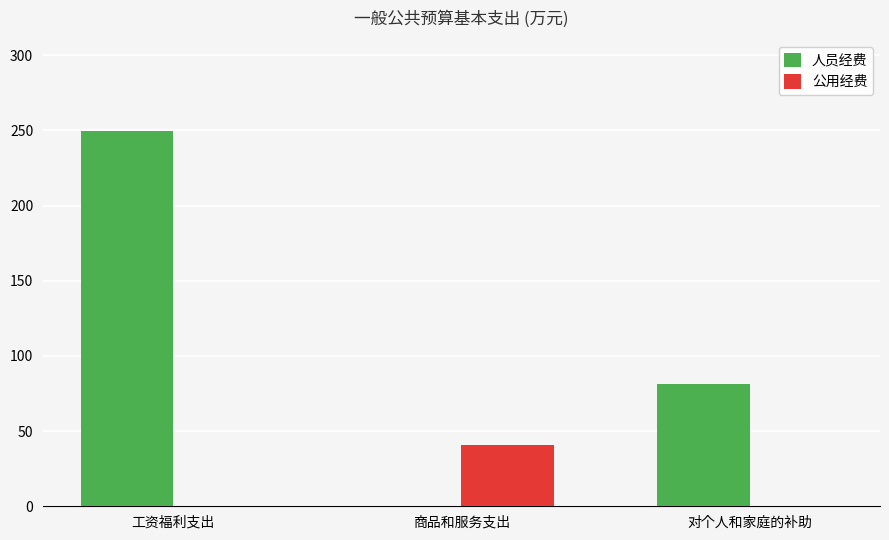

At which category is the sum across all series the highest?

工资福利支出